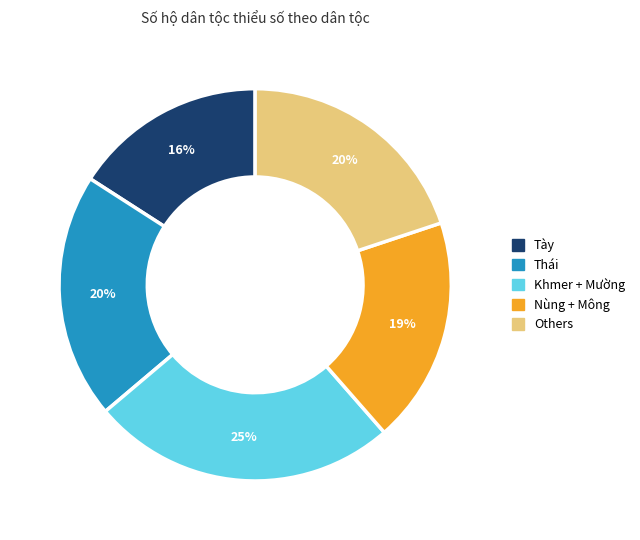

Approximately how many times larger is the value at Others compared to Khmer + Mường?

0.8